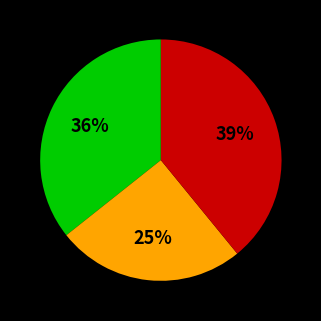

To the nearest percent, what is the difference between the largest and smallest slice percentages?

14%